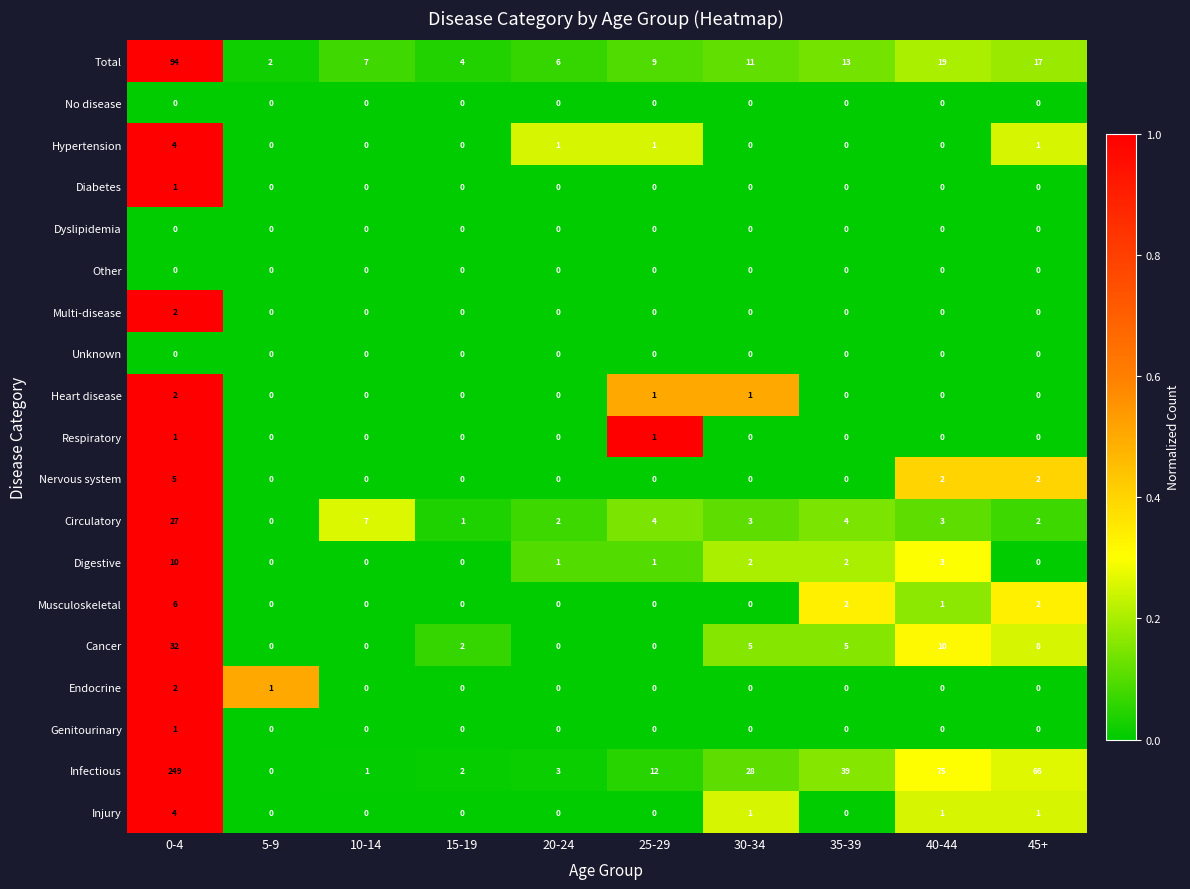

How many data points does each series have?

10